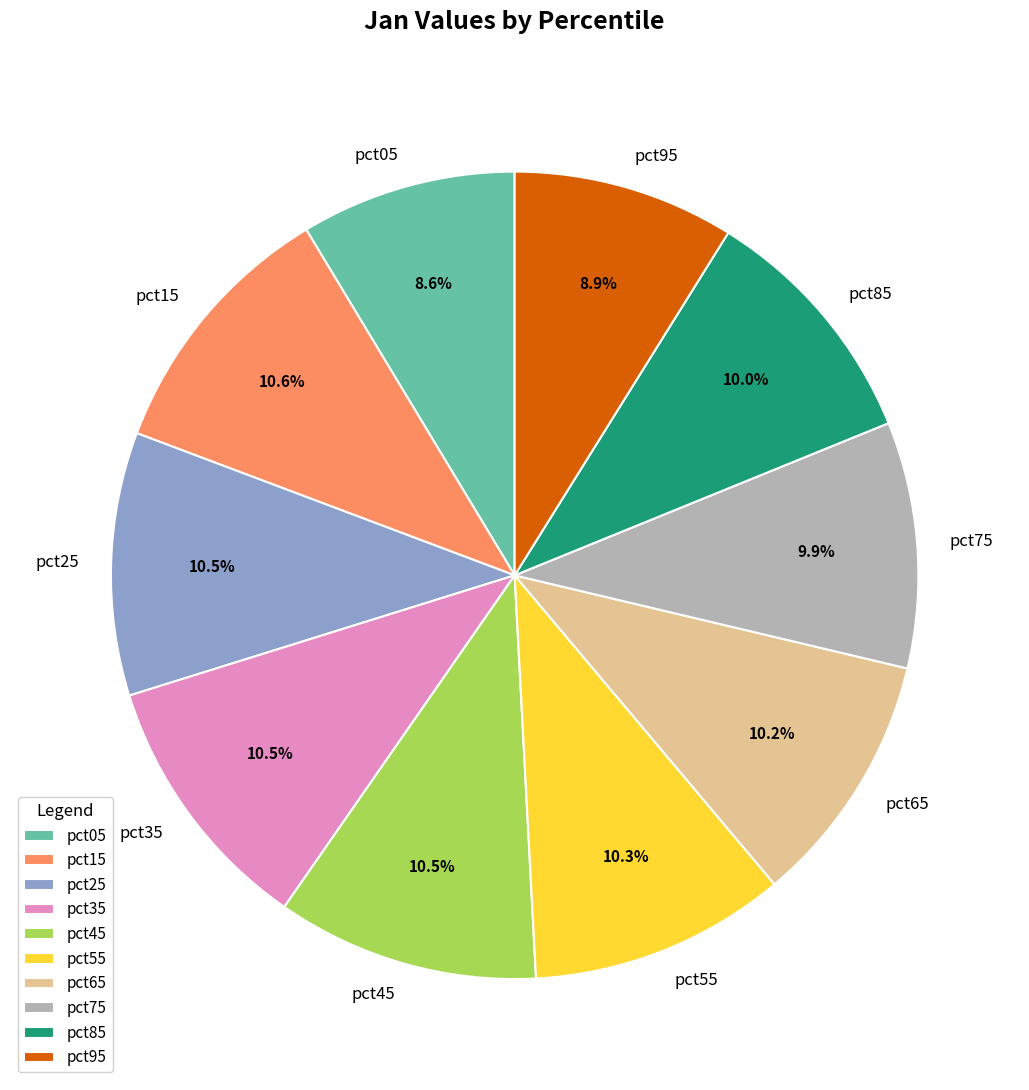

Does pct25 account for over 50% of the chart?

No